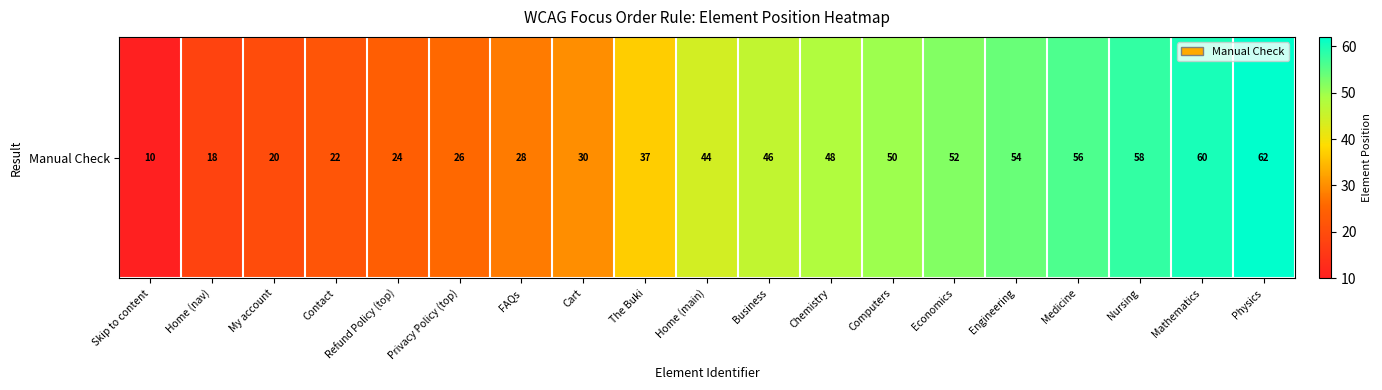

Where is the data nearest to the value 36?

The Buki